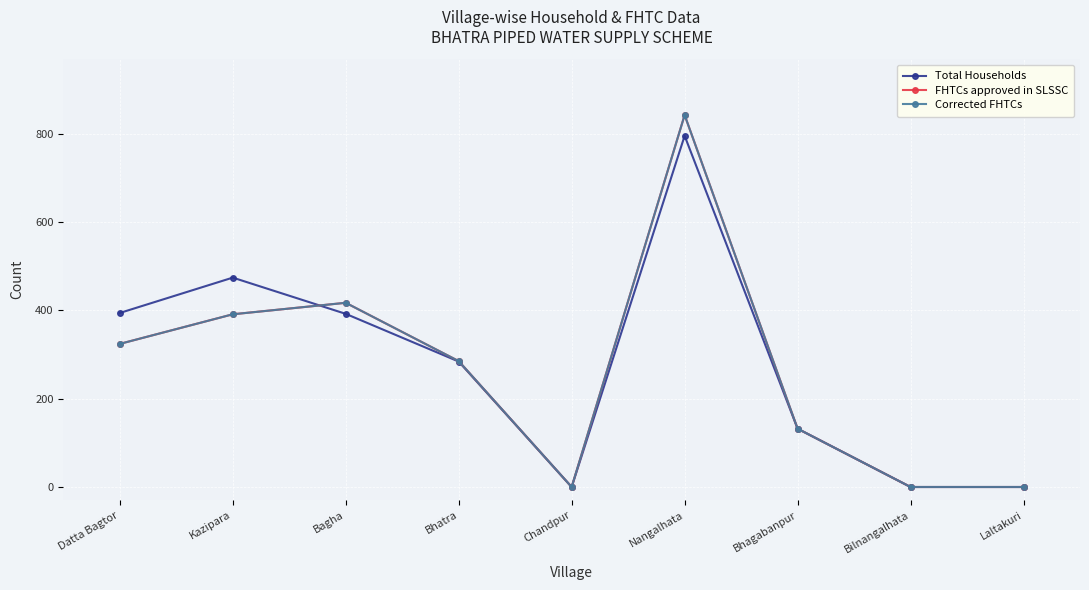

At which label is FHTCs approved in SLSSC closest to 421?

Bagha